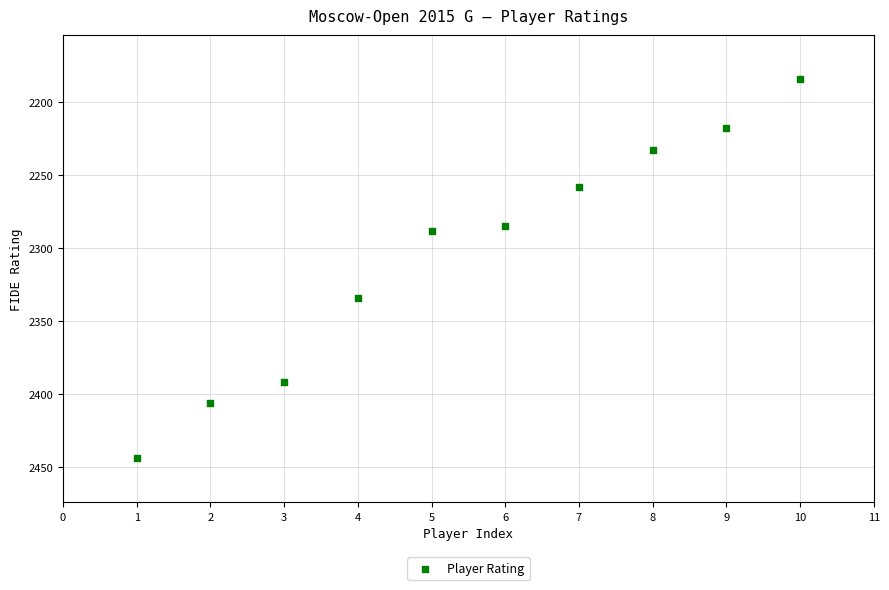

What is the range of X values (max minus min)?

9